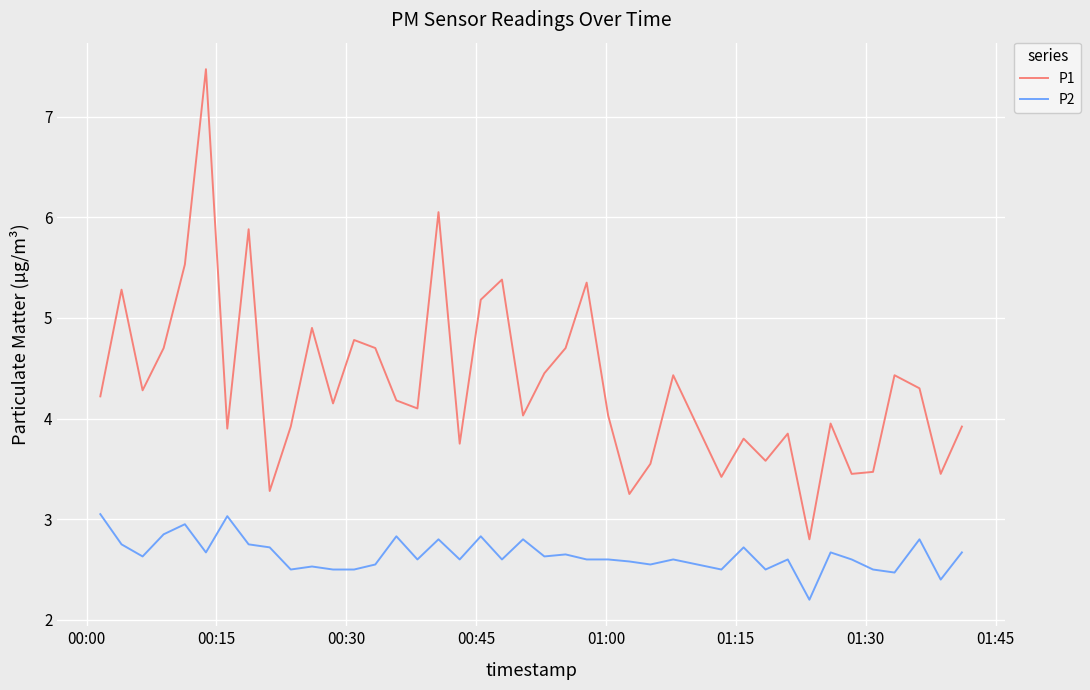

True or false: P1 and P2 intersect in this chart.

False